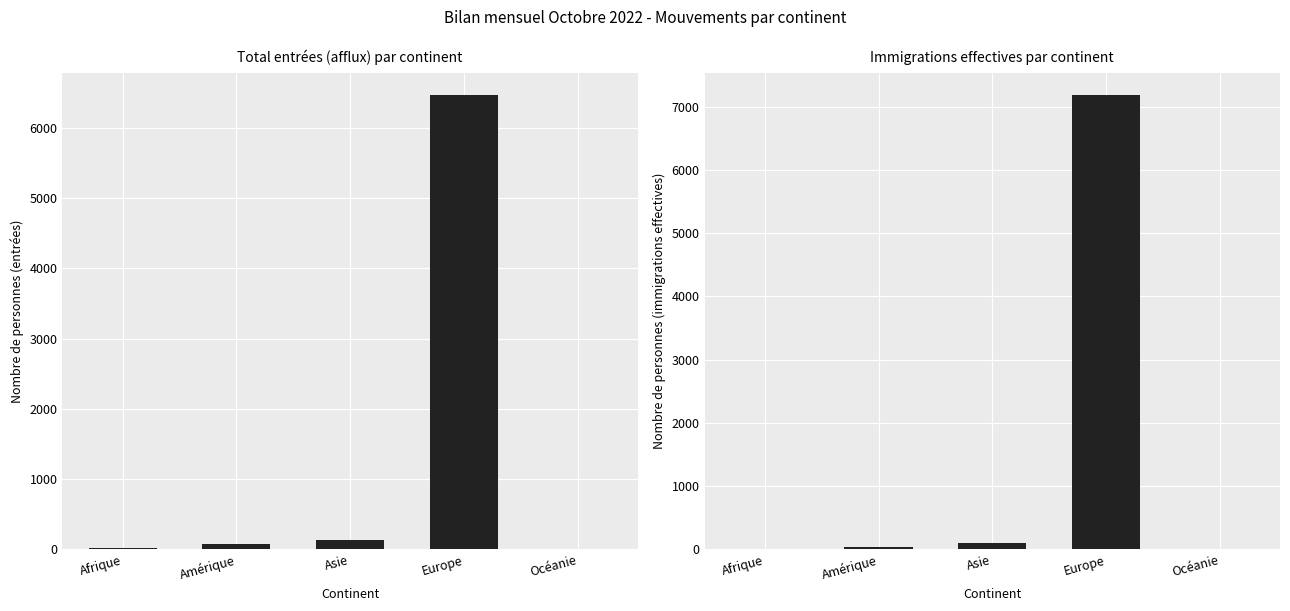

What is the maximum value for Immigrations effectives?

7178